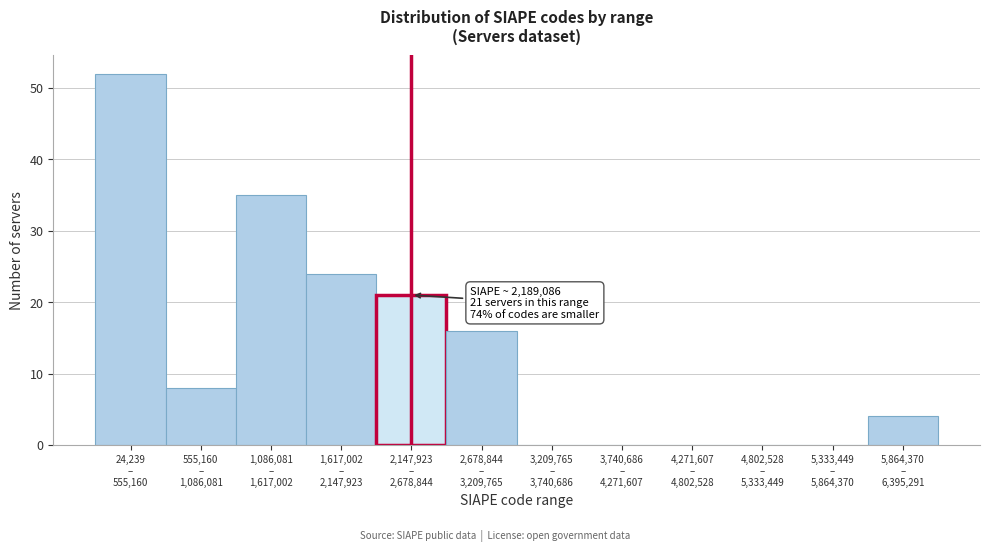

What is the sum of all values?

160